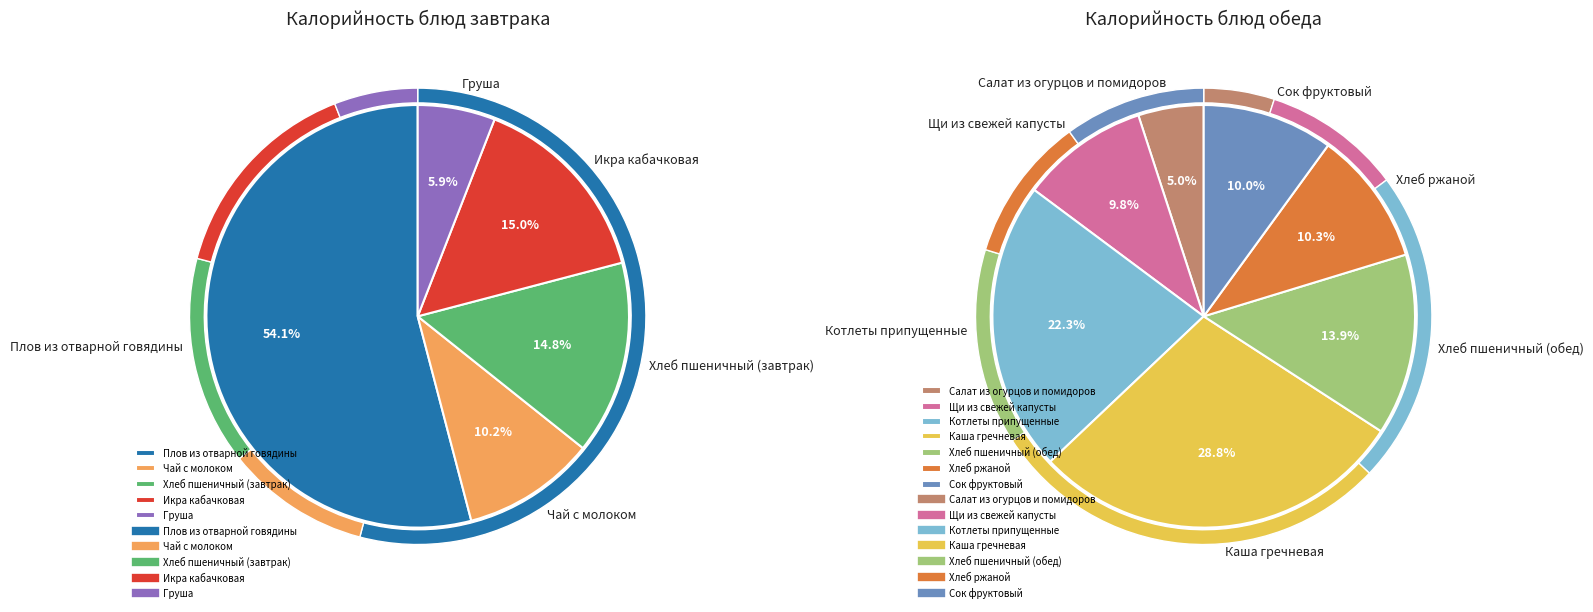

Which slice is the smallest?

Салат из огурцов и помидоров